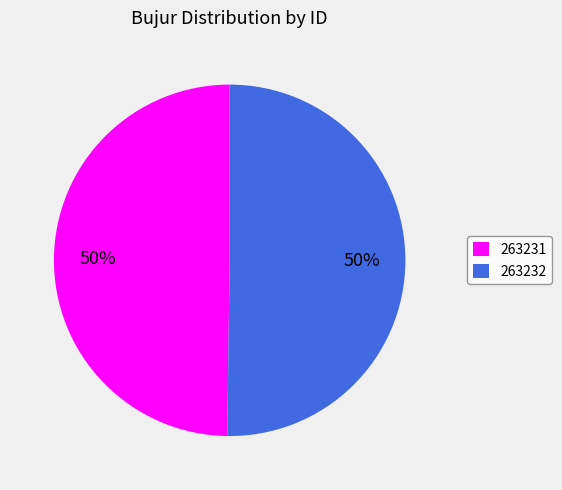

How many slices are in this pie chart?

2